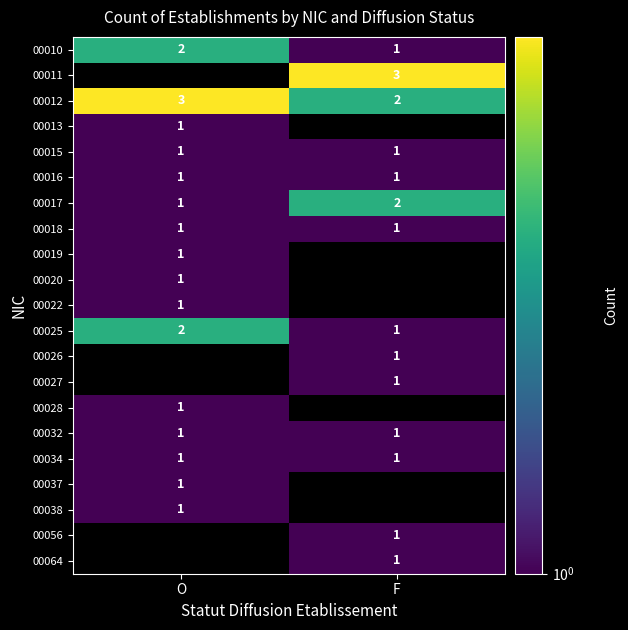

What is the spread (max minus min) of values at F?

2.0